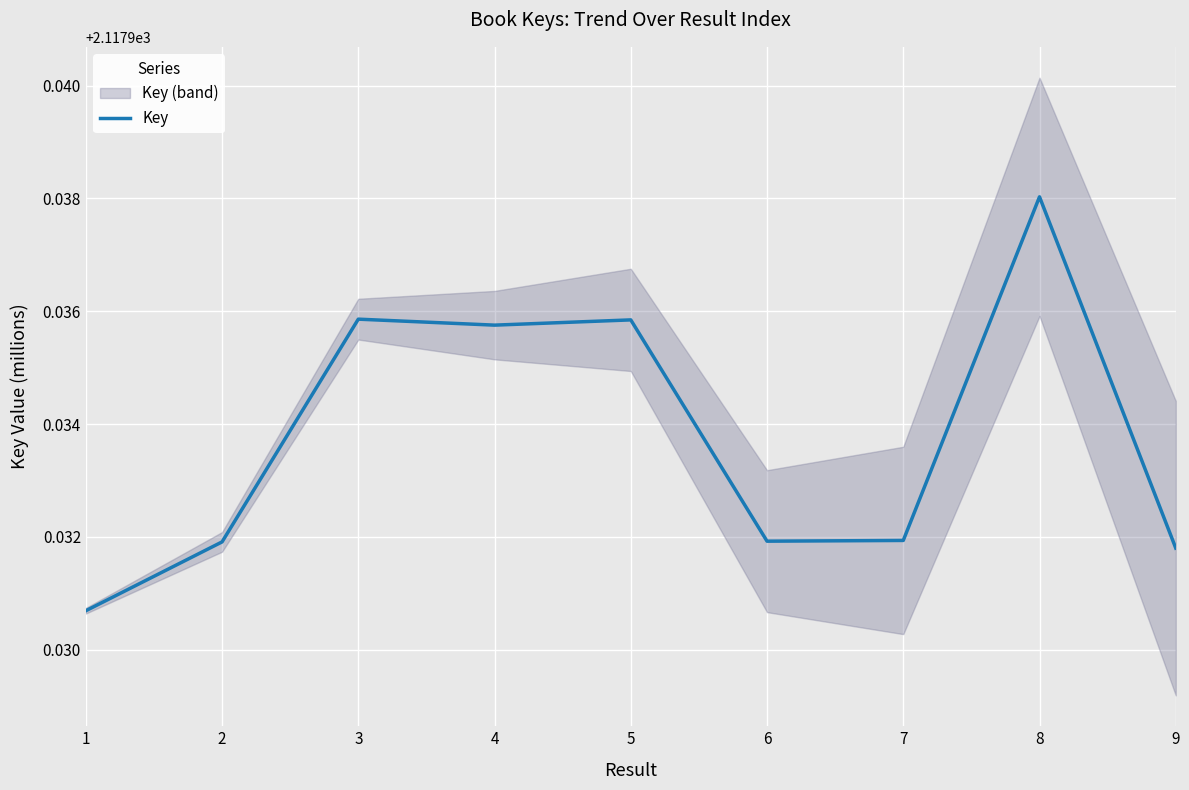

List the labels in order of value, largest first.

8, 3, 5, 4, 7, 6, 2, 9, 1